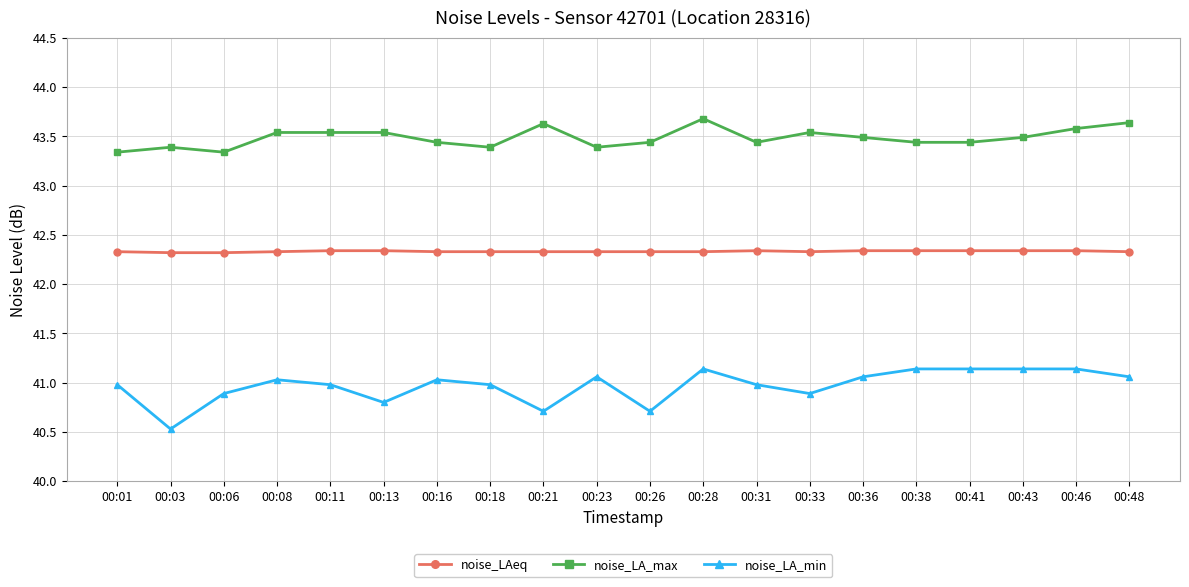

How many categories are shown in the chart?

20